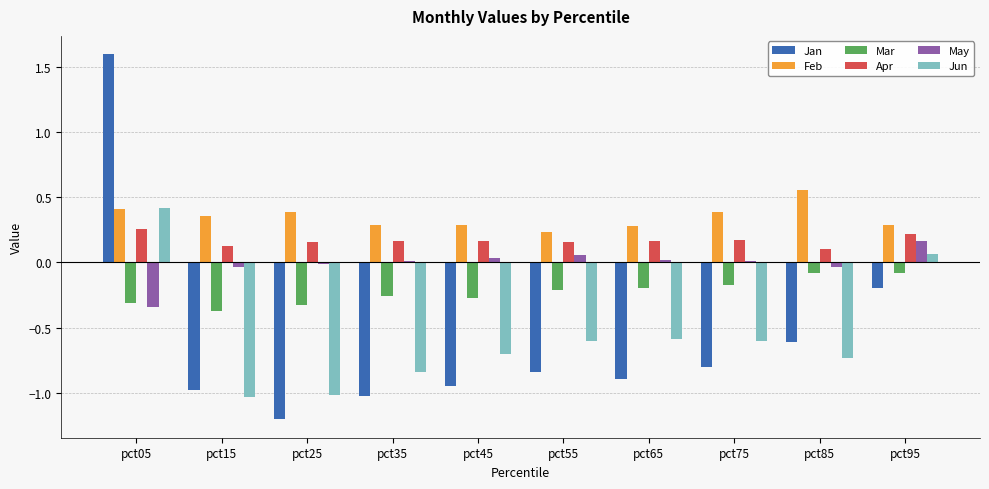

At which category is the sum across all series the highest?

pct05